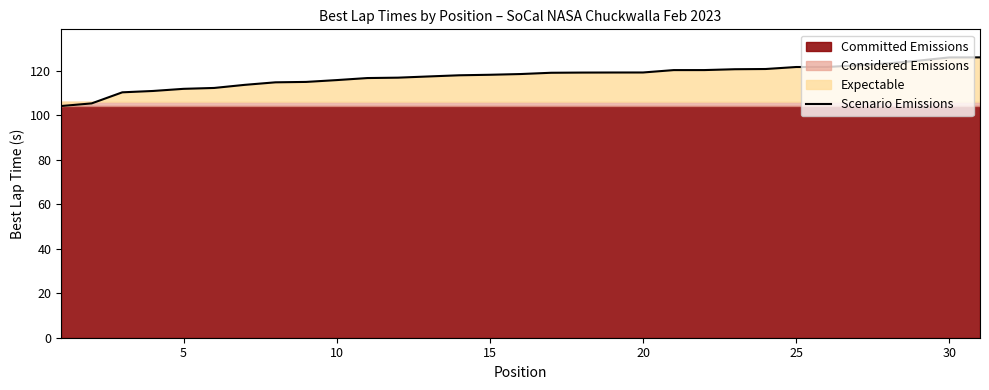

What is the average value?

117.6